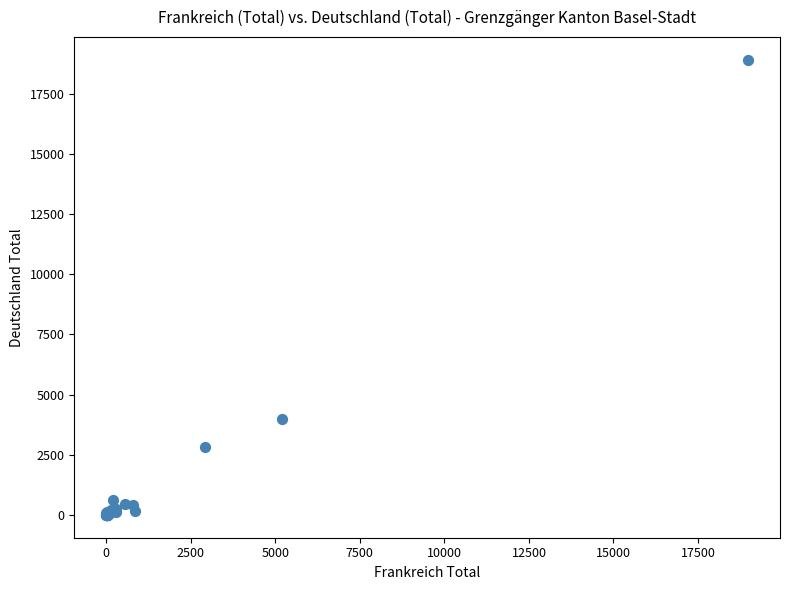

What Y value in the scatter plot is closest to 9452?

3977